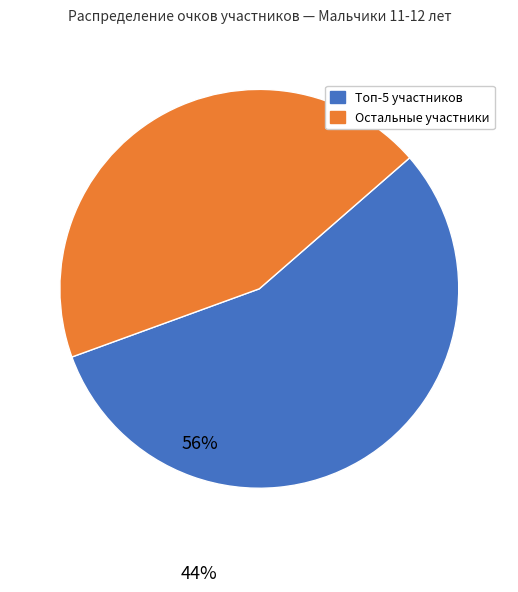

Is there a majority slice in this chart?

Yes